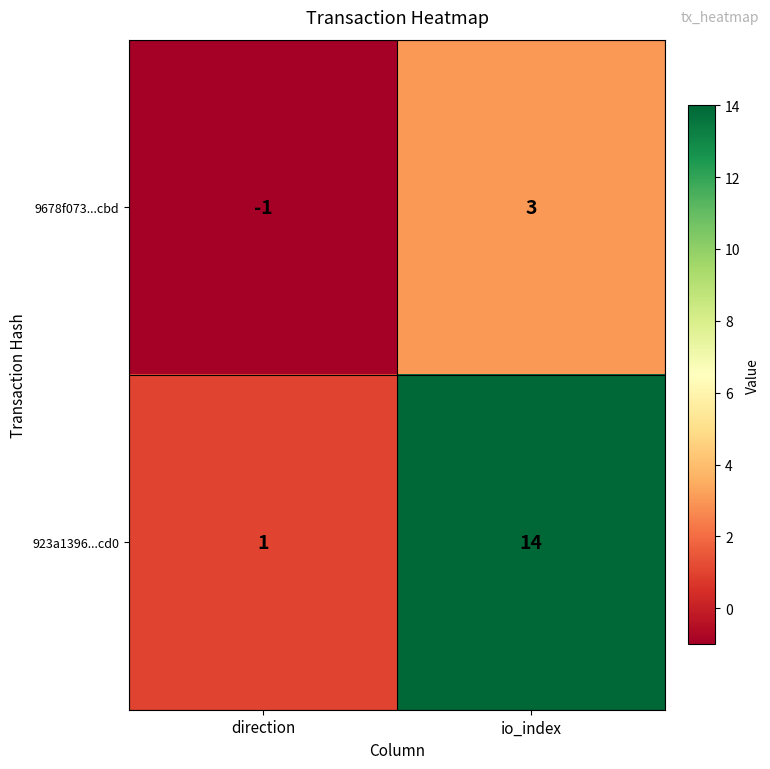

Rank the series at io_index from lowest to highest value.

9678f073...cbd, 923a1396...cd0